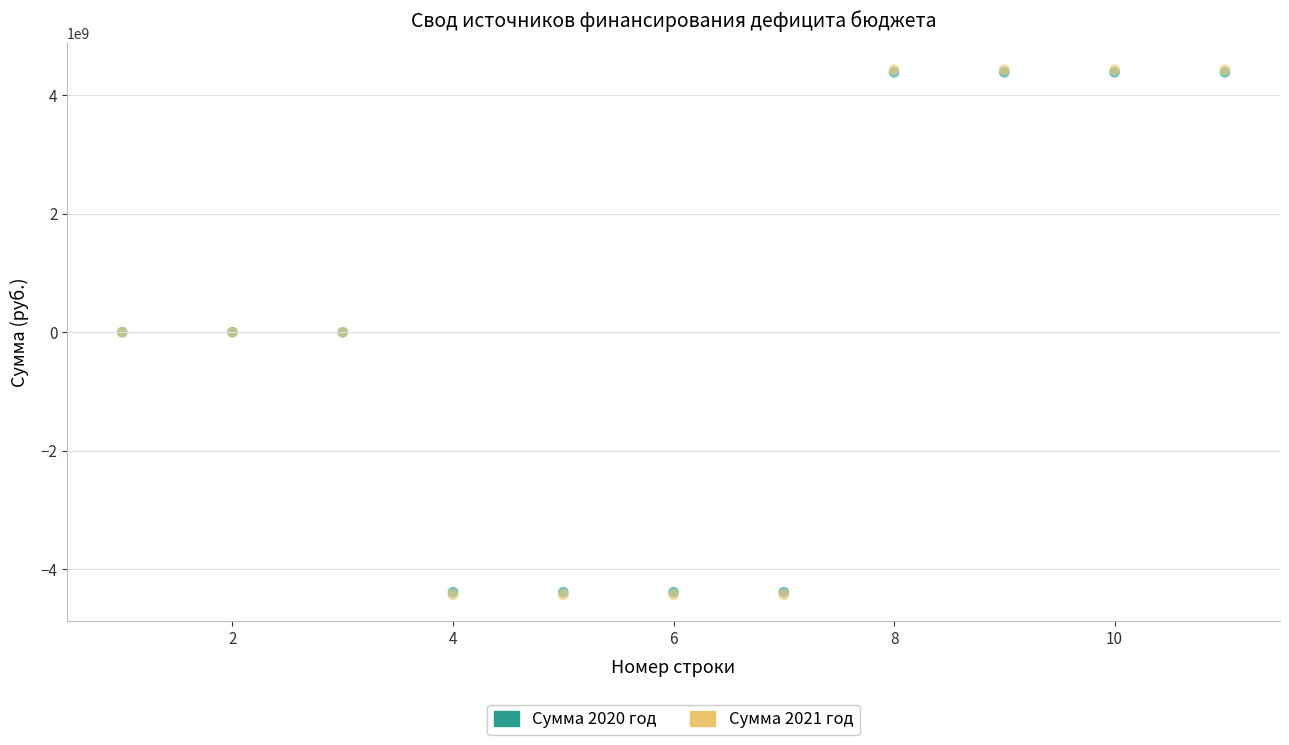

Which series has the widest spread of Y values?

Сумма 2021 год